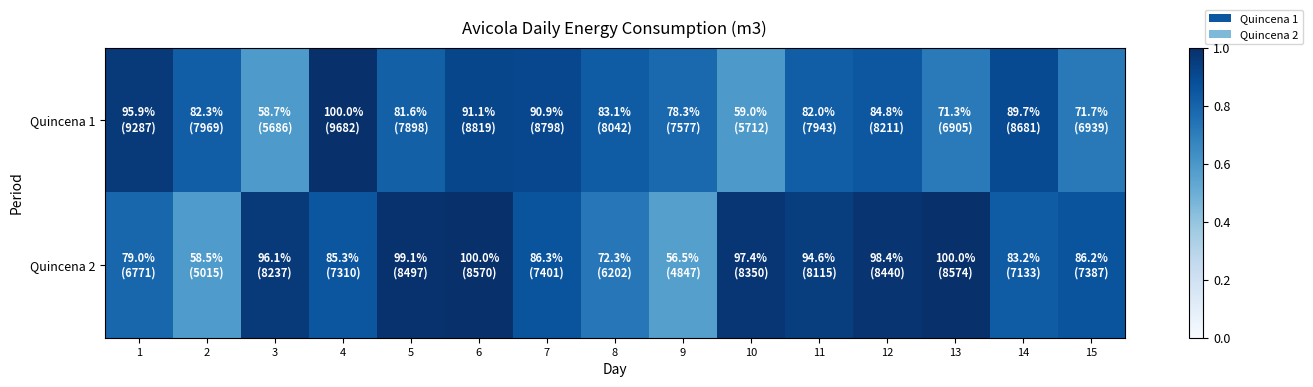

How many categories are shown in the chart?

15